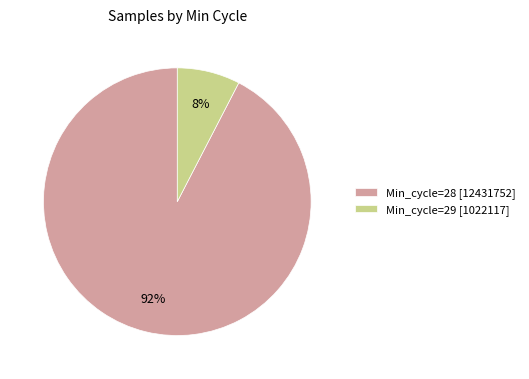

What percentage is the Min_cycle=29 [1022117] slice, to the nearest percent?

8%